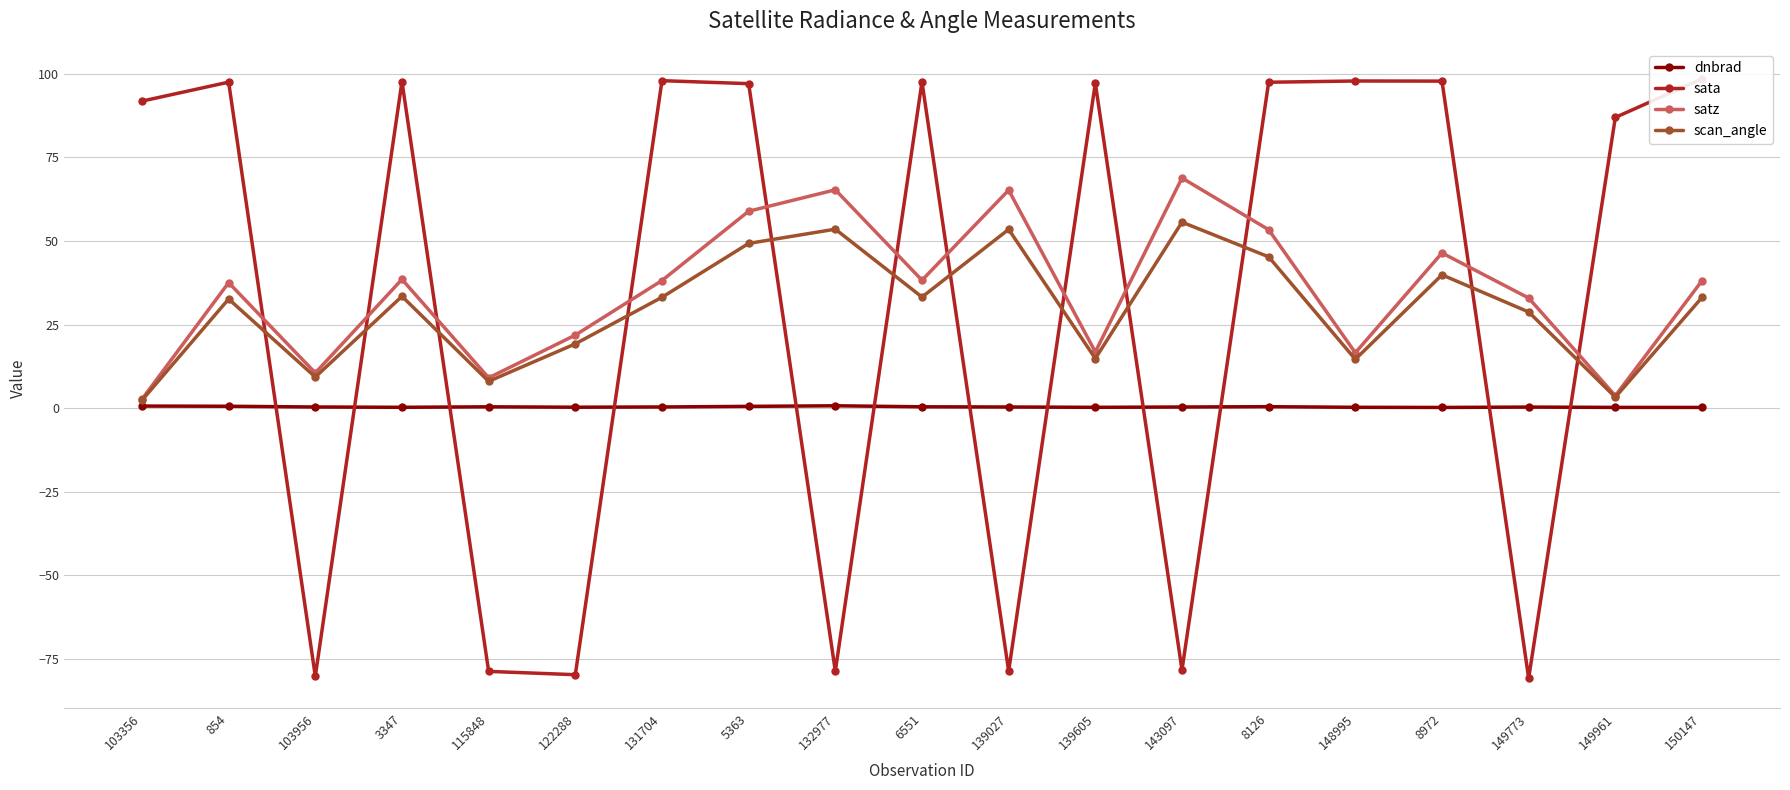

Reading left to right, transcribe all the data shown in this chart.

dnbrad: 103356=0.6	854=0.6	103956=0.3	3347=0.3	115848=0.4	122288=0.3	131704=0.4	5363=0.5	132977=0.7	6551=0.4	139027=0.3	139605=0.2	143097=0.3	8126=0.4	148995=0.3	8972=0.2	149773=0.3	149961=0.2	150147=0.2
sata: 103356=91.8	854=97.5	103956=-80.2	3347=97.7	115848=-78.7	122288=-79.7	131704=98.0	5363=97.1	132977=-78.7	6551=97.6	139027=-78.6	139605=97.2	143097=-78.3	8126=97.5	148995=97.9	8972=97.8	149773=-80.8	149961=87.0	150147=98.5
satz: 103356=2.7	854=37.5	103956=10.5	3347=38.5	115848=9.1	122288=21.8	131704=38.2	5363=58.9	132977=65.3	6551=38.3	139027=65.2	139605=16.8	143097=68.8	8126=53.4	148995=16.6	8972=46.4	149773=32.9	149961=3.7	150147=38.1
scan_angle: 103356=2.4	854=32.6	103956=9.3	3347=33.5	115848=8.0	122288=19.2	131704=33.2	5363=49.3	132977=53.5	6551=33.2	139027=53.5	139605=14.8	143097=55.6	8126=45.3	148995=14.6	8972=39.9	149773=28.8	149961=3.3	150147=33.1